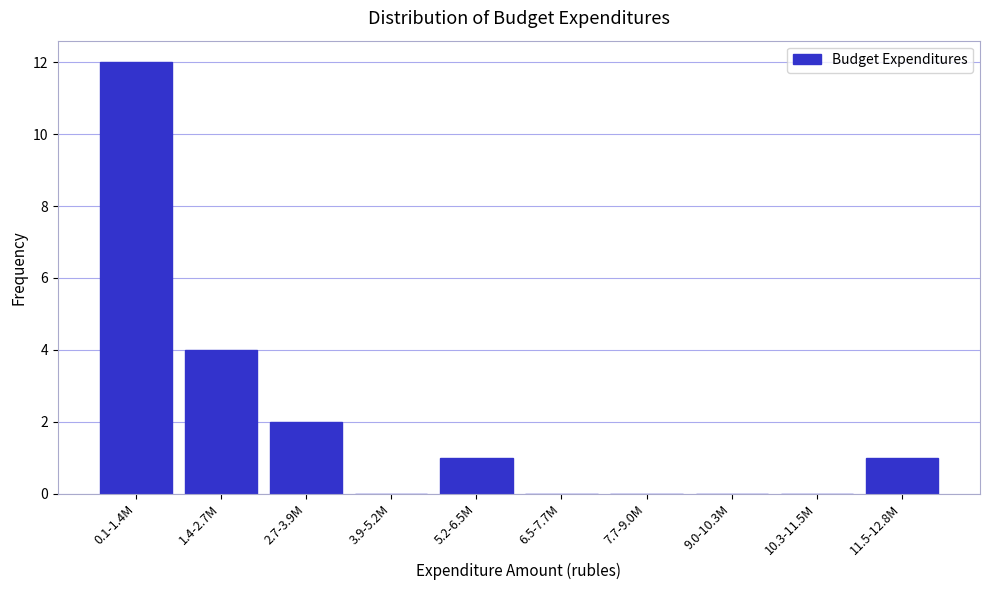

Reading left to right, transcribe all the data shown in this chart.

0.1-1.4M=12	1.4-2.7M=4	2.7-3.9M=2	3.9-5.2M=0	5.2-6.5M=1	6.5-7.7M=0	7.7-9.0M=0	9.0-10.3M=0	10.3-11.5M=0	11.5-12.8M=1